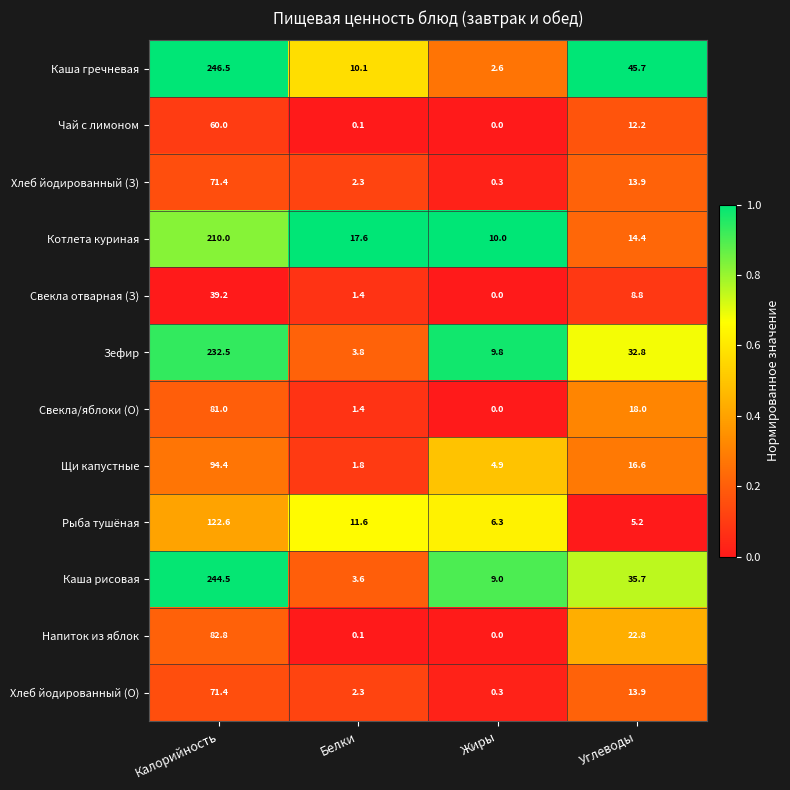

What is the sum of all Каша рисовая values?

292.8